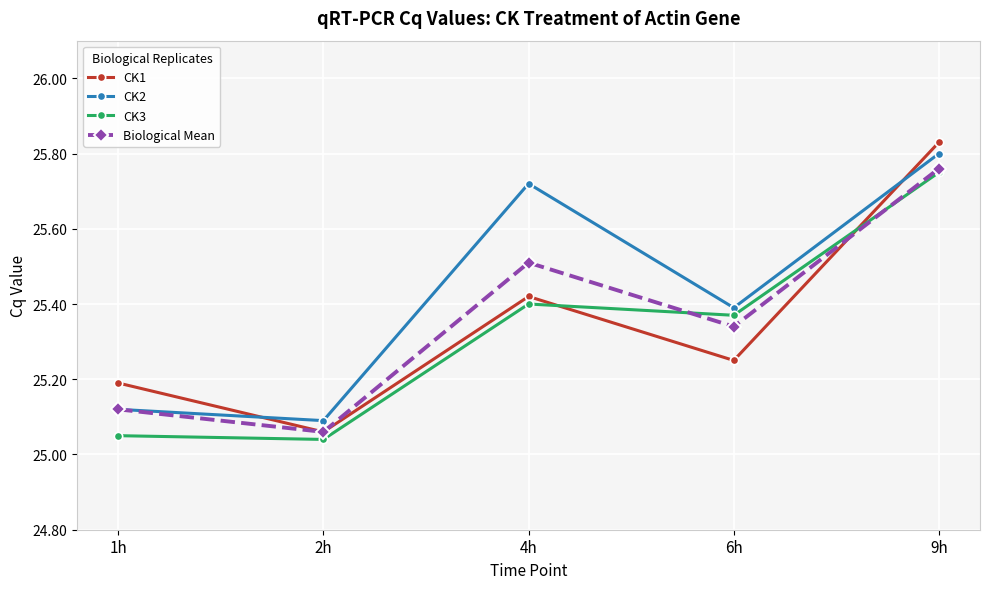

At which category does the chart reach its peak across all series?

9h